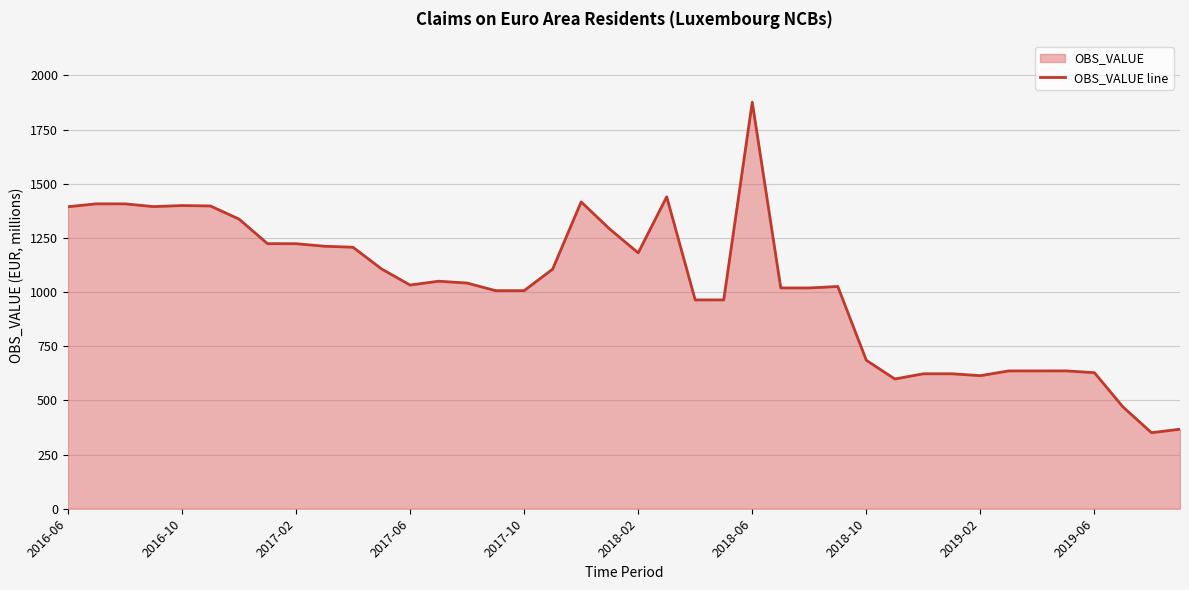

What position from the left is 35?

36